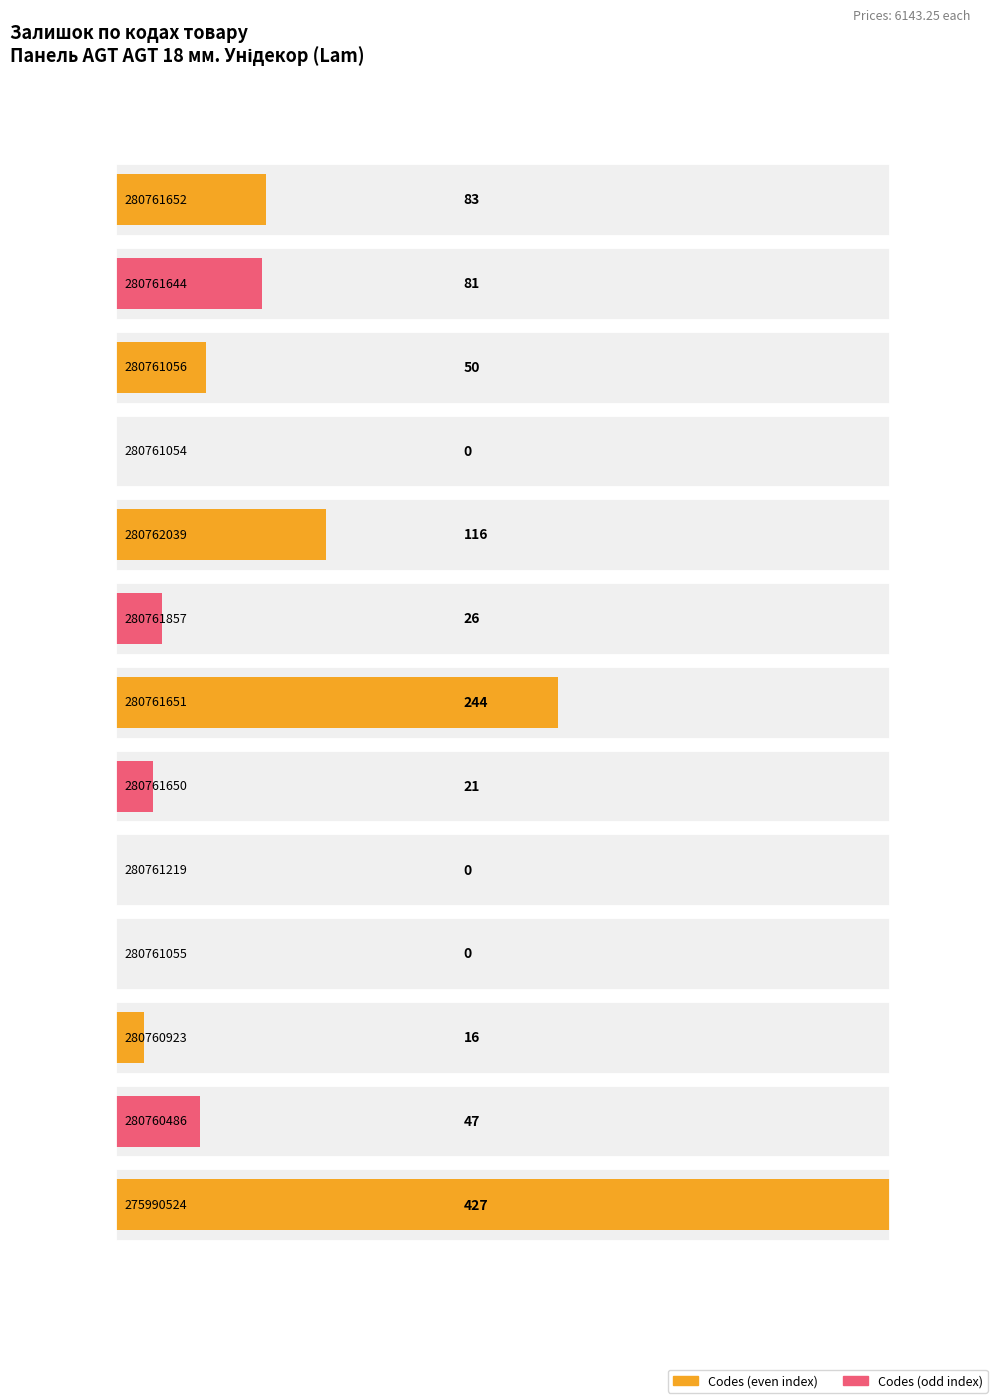

Rank the categories by value from lowest to highest.

280761054, 280761219, 280761055, 280760923, 280761650, 280761857, 280760486, 280761056, 280761644, 280761652, 280762039, 280761651, 275990524